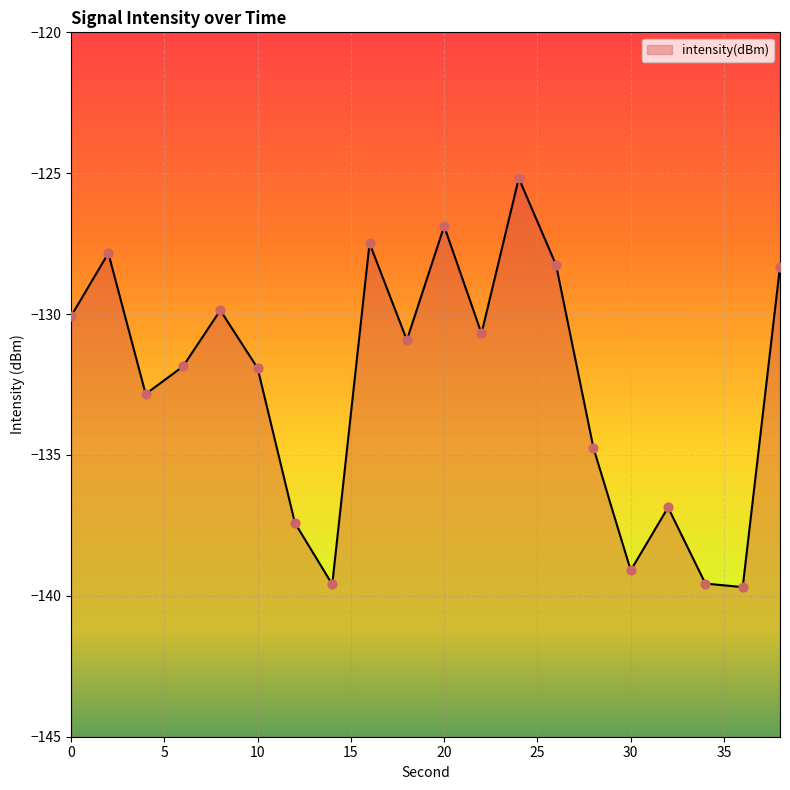

Which has a higher value, 6 or 2?

2